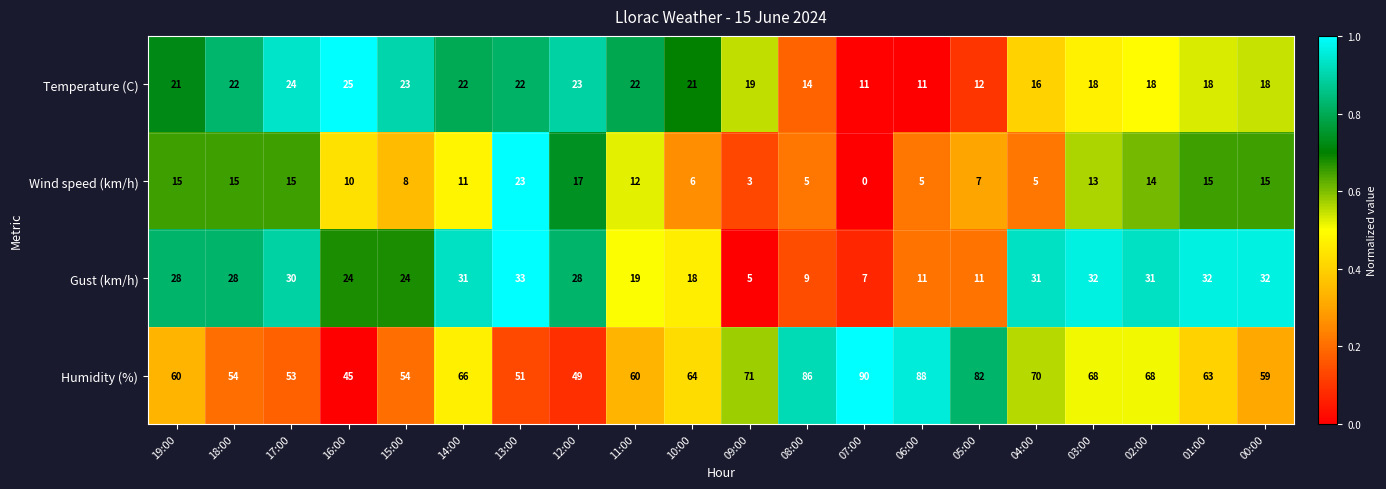

Between 16:00 and 11:00, which series saw the biggest shift?

Humidity (%)